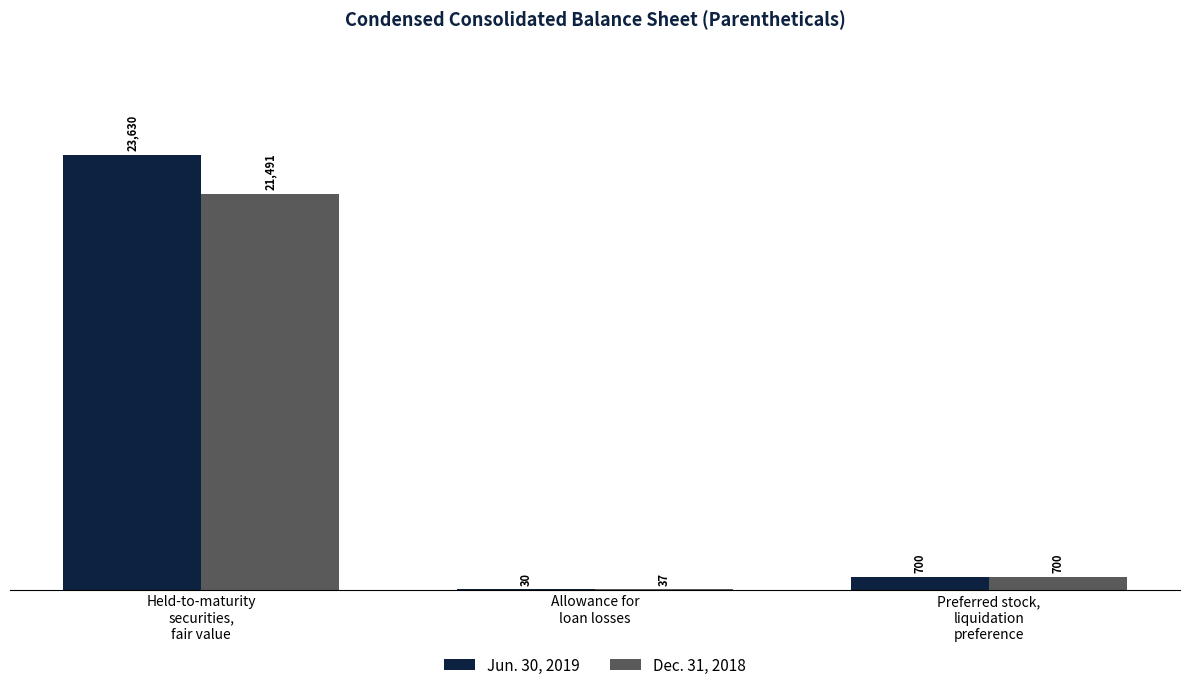

Reading left to right, list all the values displayed in this chart.

Jun. 30, 2019: Held-to-maturity
securities,
fair value=23630	Allowance for
loan losses=30	Preferred stock,
liquidation
preference=700
Dec. 31, 2018: Held-to-maturity
securities,
fair value=21491	Allowance for
loan losses=37	Preferred stock,
liquidation
preference=700